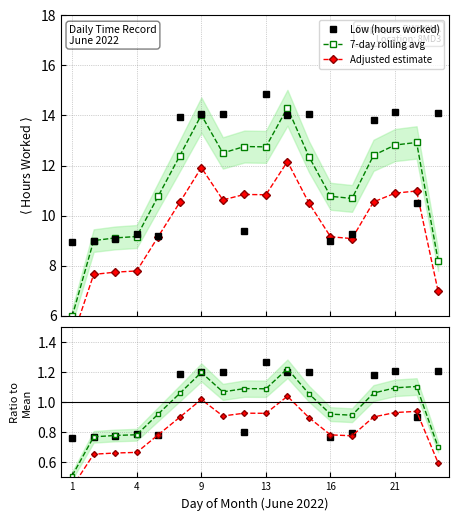

Rank the series at 21 from highest to lowest value.

Low (hours worked), 7-day rolling avg, Adjusted estimate